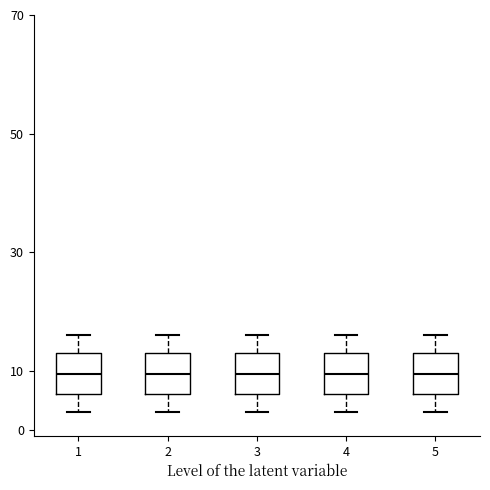

Reading left to right, transcribe this box plot: for each box, give where its median line is, the range the box spans, and where its two whiskers end, as read against the y-axis. The values are not printed on the chart, so give them approximately, as read against the axis.

1: median 10, box 6 to 13, whiskers 3 to 16
2: median 10, box 6 to 13, whiskers 3 to 16
3: median 10, box 6 to 13, whiskers 3 to 16
4: median 10, box 6 to 13, whiskers 3 to 16
5: median 10, box 6 to 13, whiskers 3 to 16